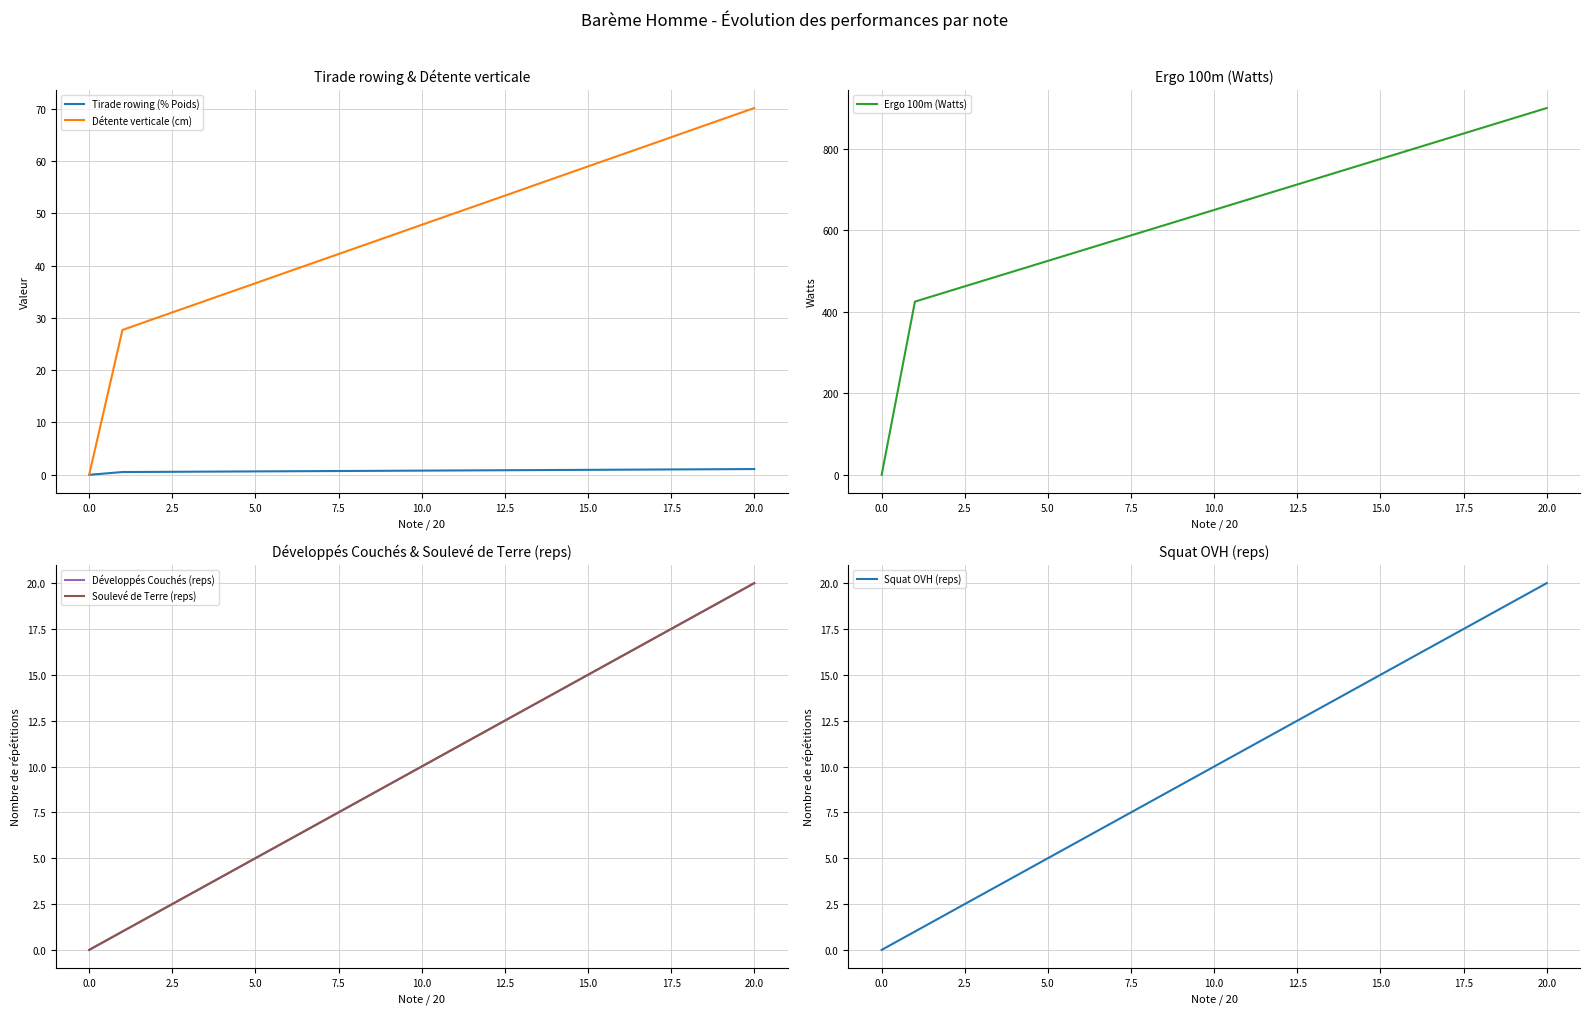

True or false: Développés Couchés (reps) and Détente verticale (cm) intersect in this chart.

False